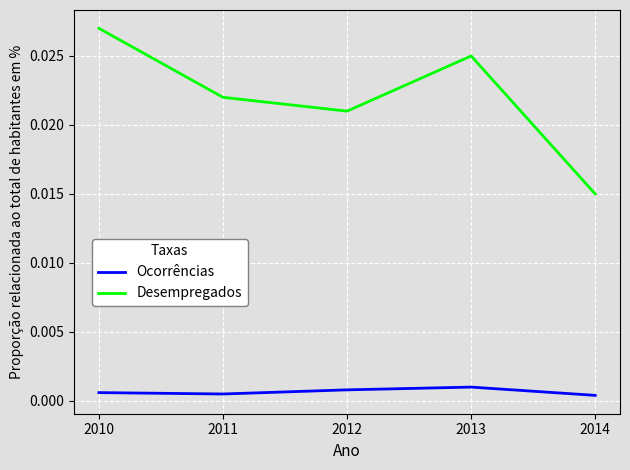

At which label does Desempregados reach its peak?

2010